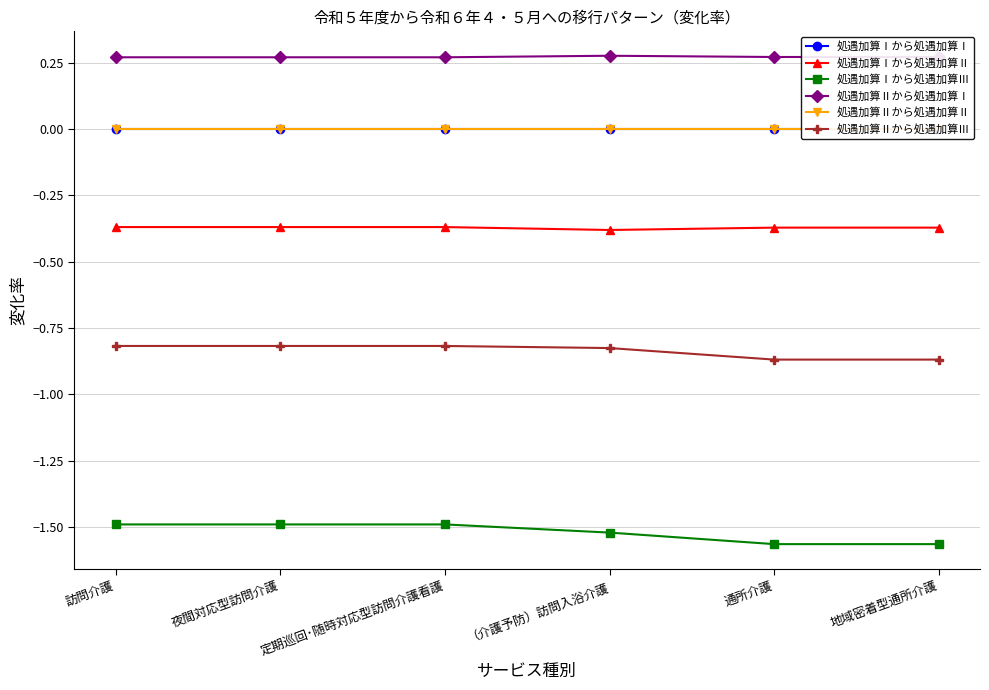

Reading right to left, transcribe all the data shown in this chart.

処遇加算Ⅰから処遇加算Ⅰ: 地域密着型通所介護=0.0	通所介護=0.0	（介護予防）訪問入浴介護=0.0	定期巡回･随時対応型訪問介護看護=0.0	夜間対応型訪問介護=0.0	訪問介護=0.0
処遇加算Ⅰから処遇加算Ⅱ: 地域密着型通所介護=-0.4	通所介護=-0.4	（介護予防）訪問入浴介護=-0.4	定期巡回･随時対応型訪問介護看護=-0.4	夜間対応型訪問介護=-0.4	訪問介護=-0.4
処遇加算Ⅰから処遇加算Ⅲ: 地域密着型通所介護=-1.6	通所介護=-1.6	（介護予防）訪問入浴介護=-1.5	定期巡回･随時対応型訪問介護看護=-1.5	夜間対応型訪問介護=-1.5	訪問介護=-1.5
処遇加算Ⅱから処遇加算Ⅰ: 地域密着型通所介護=0.3	通所介護=0.3	（介護予防）訪問入浴介護=0.3	定期巡回･随時対応型訪問介護看護=0.3	夜間対応型訪問介護=0.3	訪問介護=0.3
処遇加算Ⅱから処遇加算Ⅱ: 地域密着型通所介護=0.0	通所介護=0.0	（介護予防）訪問入浴介護=0.0	定期巡回･随時対応型訪問介護看護=0.0	夜間対応型訪問介護=0.0	訪問介護=0.0
処遇加算Ⅱから処遇加算Ⅲ: 地域密着型通所介護=-0.9	通所介護=-0.9	（介護予防）訪問入浴介護=-0.8	定期巡回･随時対応型訪問介護看護=-0.8	夜間対応型訪問介護=-0.8	訪問介護=-0.8